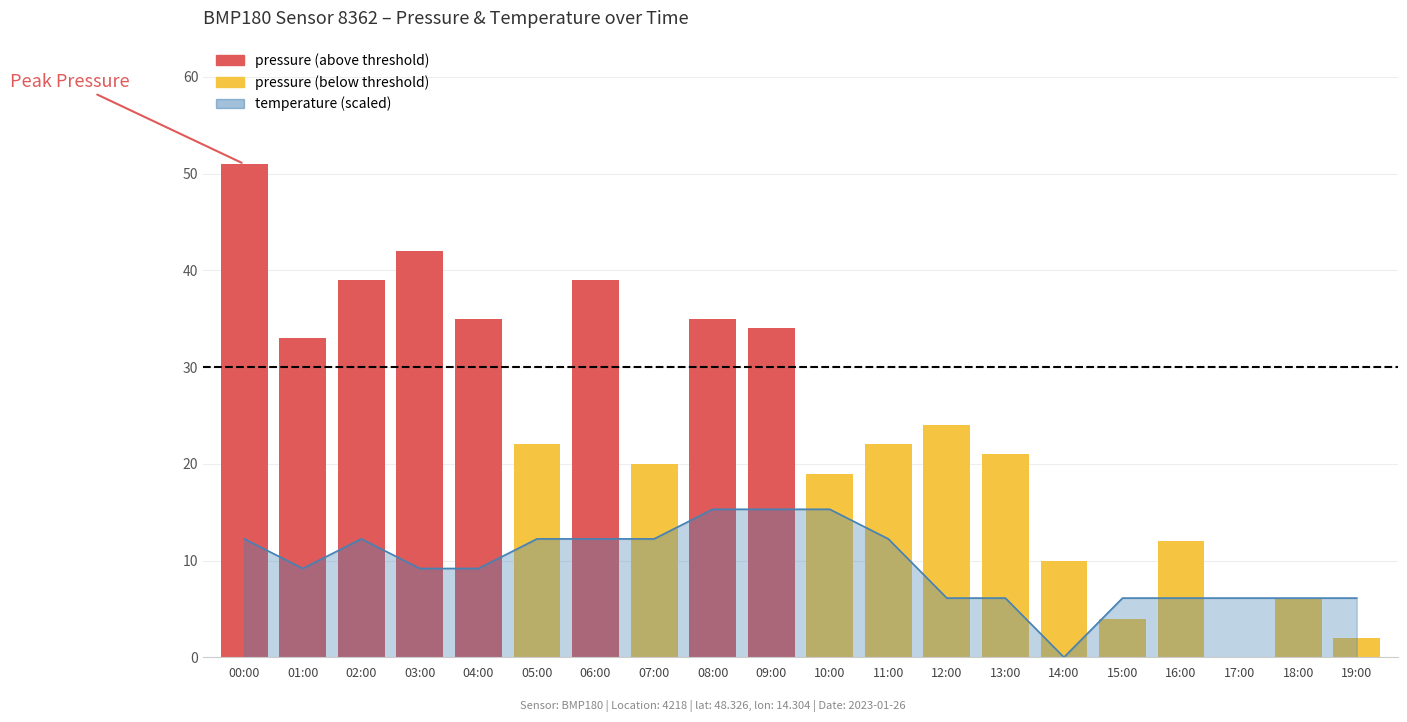

How many values in the temperature series are below 9?

8